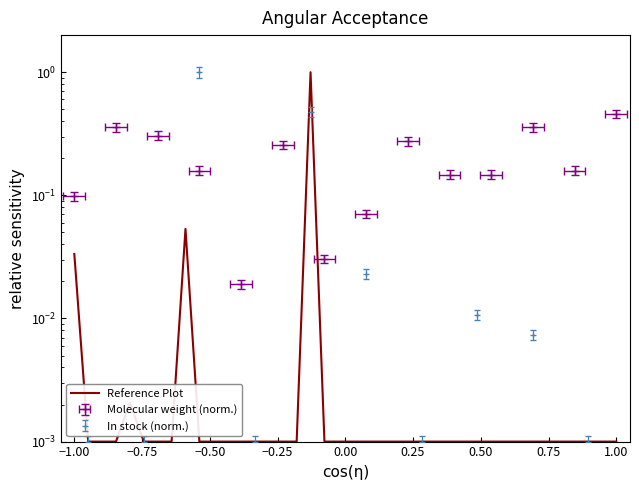

What is the greatest value displayed?

1.0